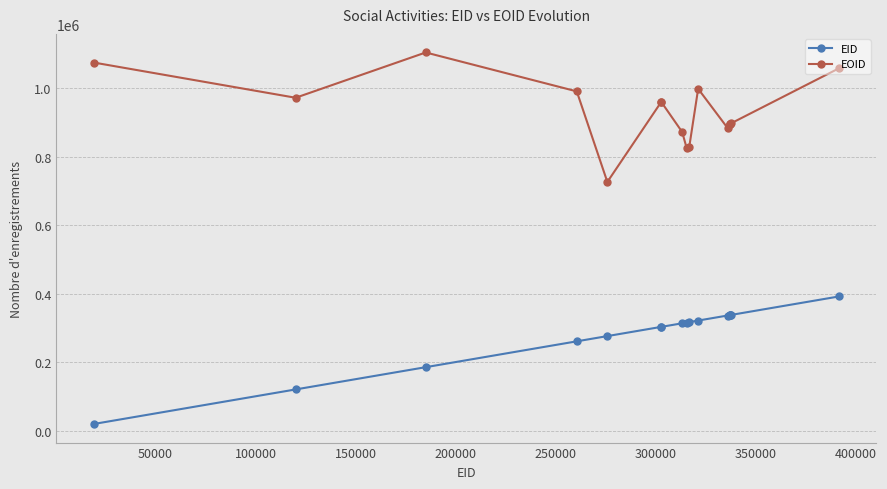

Which series has the largest total across all categories?

EOID